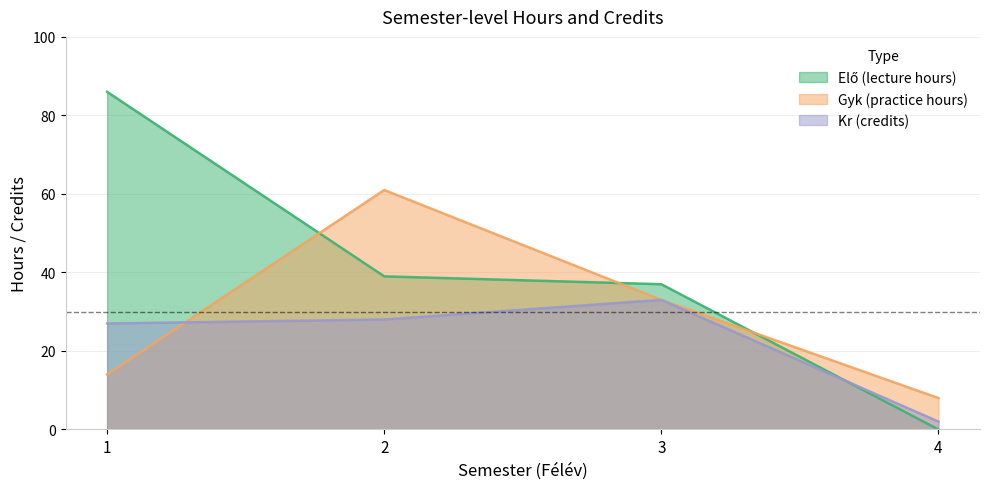

How many lines are shown in the chart?

3